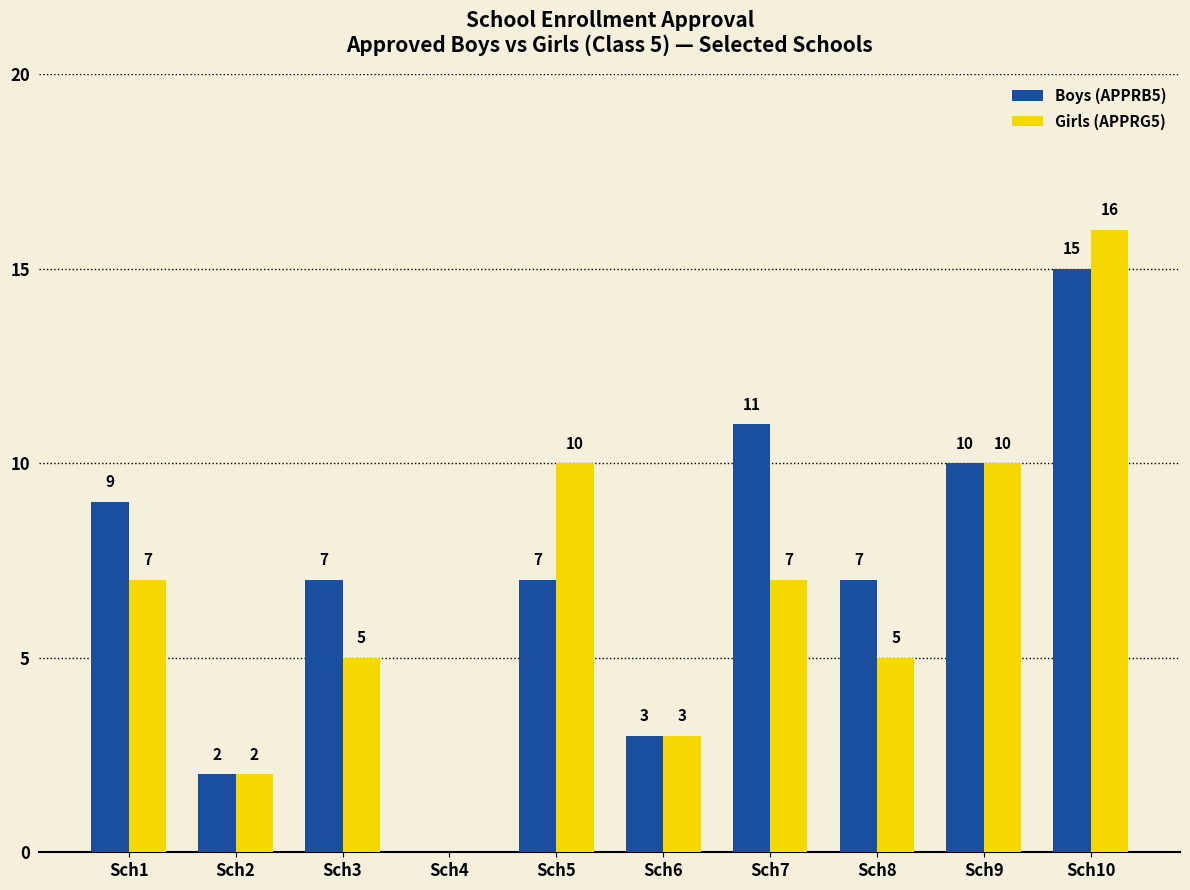

What is the sum of the Girls (APPRG5) values at Sch6 and Sch9?

13